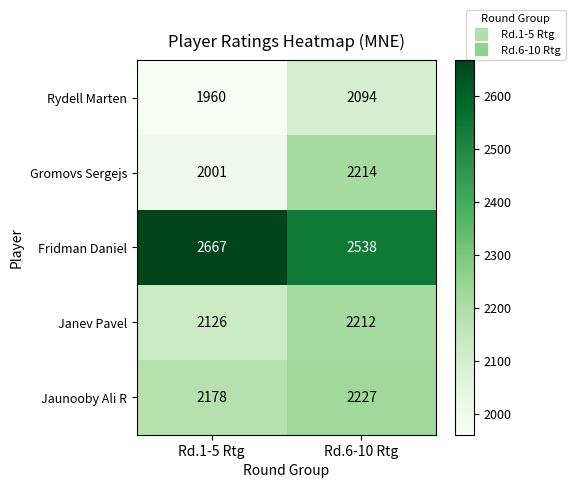

Which label corresponds to the largest value in the chart?

Rd.1-5 Rtg